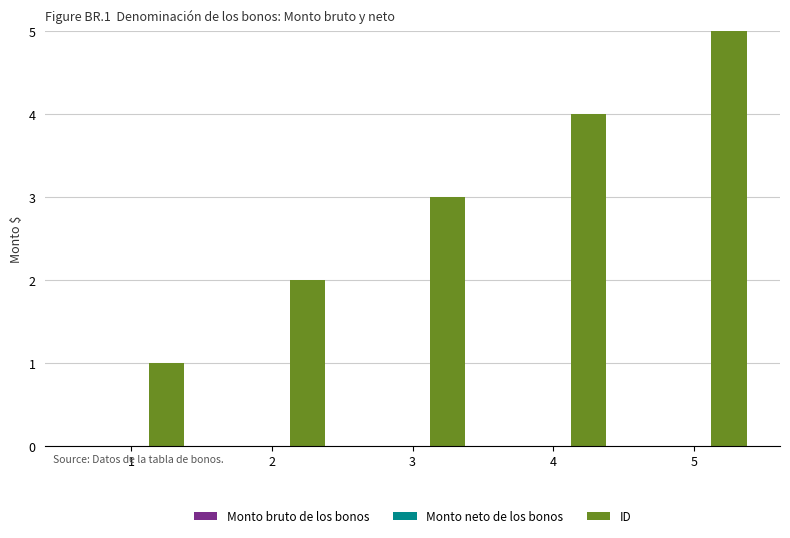

What is the greatest value displayed?

5